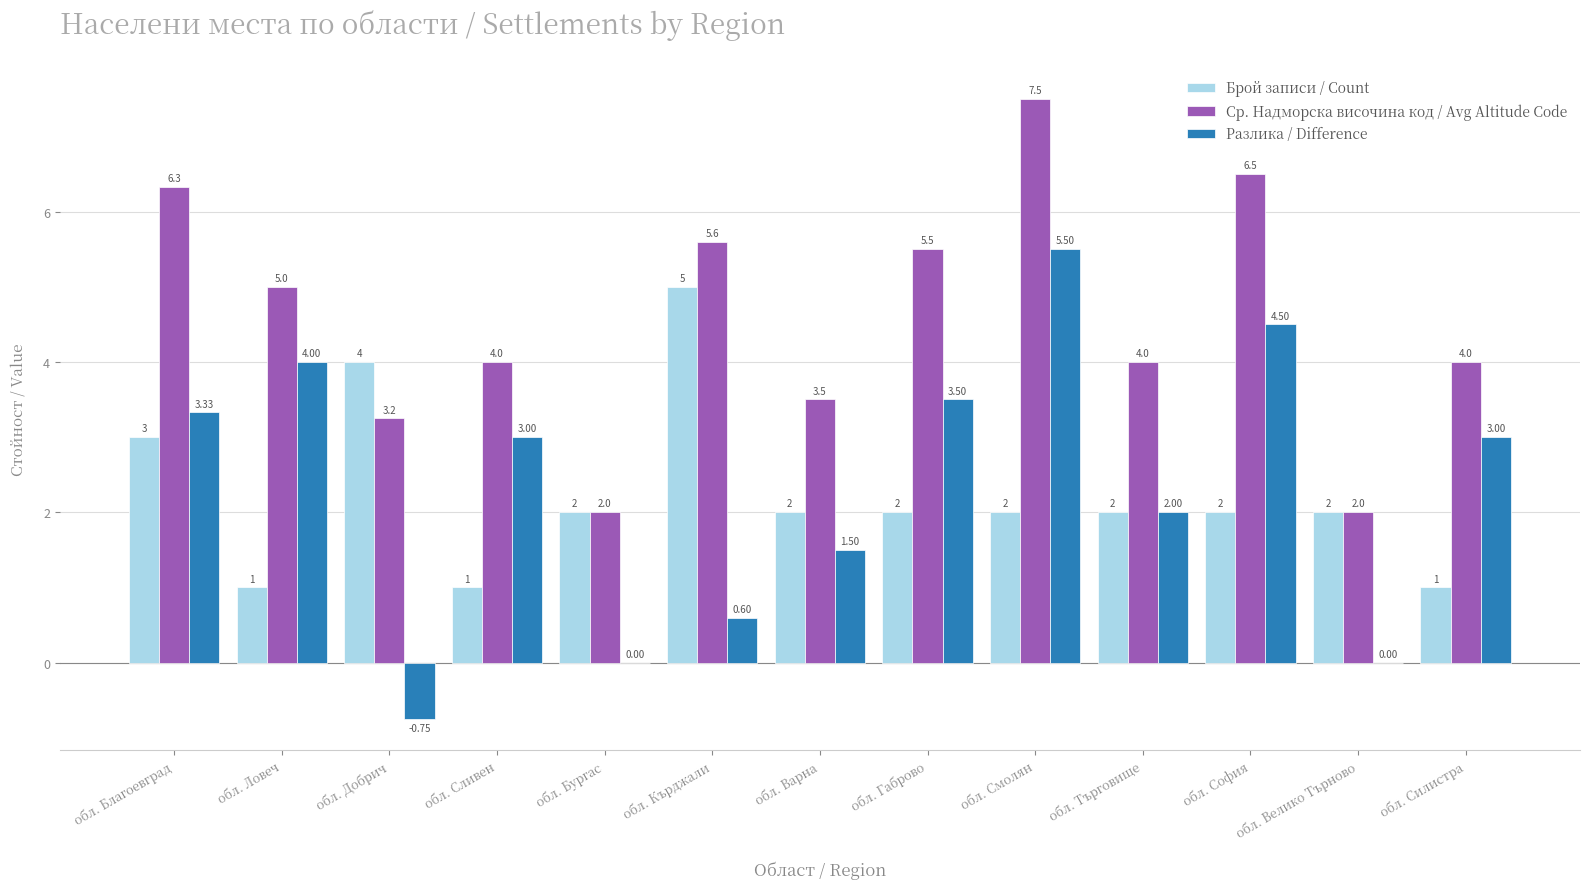

At which label does Брой записи / Count reach its peak?

обл. Кърджали